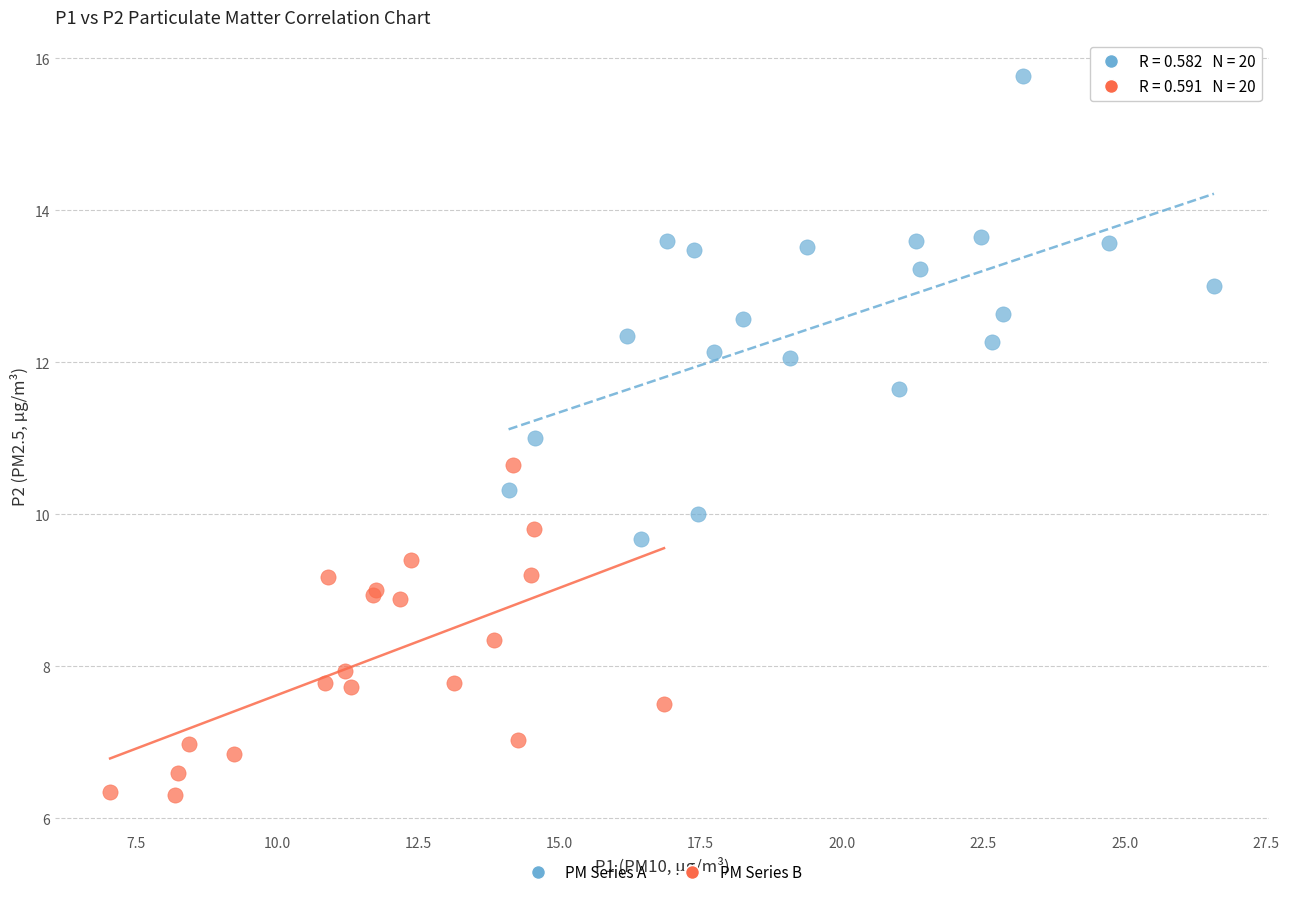

Which series contains the highest Y value?

PM Series A